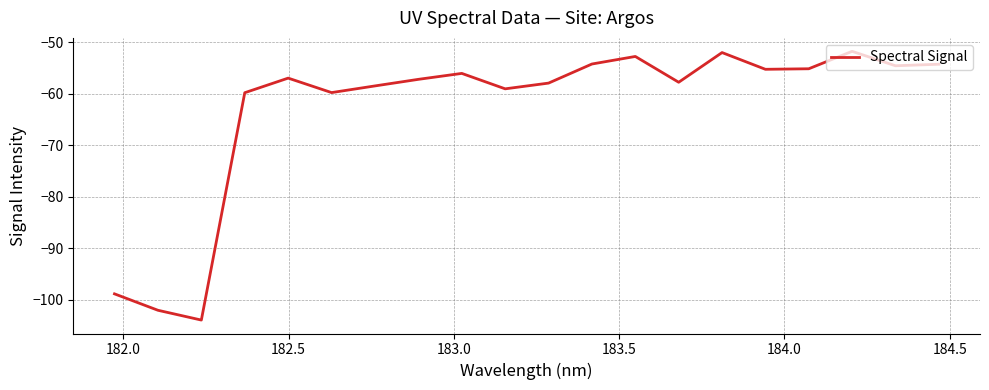

How many distinct data groups are displayed?

1